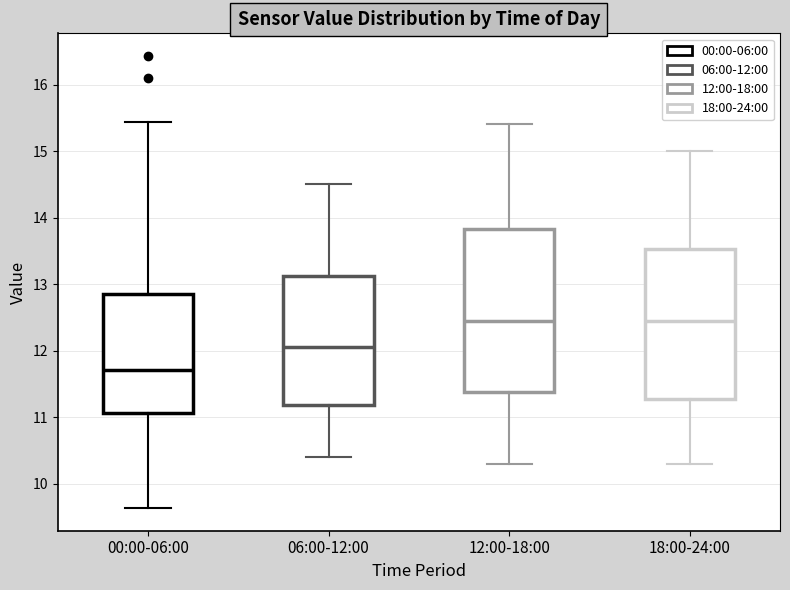

Reading left to right, read every box against the y-axis: the position of its median line, the range the box covers, and the ends of its whiskers. The values are not printed on the chart, so give them approximately, as read against the axis.

00:00-06:00: median 11.7, box 11.1 to 12.8, whiskers 9.6 to 15.4
06:00-12:00: median 12.1, box 11.2 to 13.1, whiskers 10.4 to 14.5
12:00-18:00: median 12.5, box 11.4 to 13.8, whiskers 10.3 to 15.4
18:00-24:00: median 12.5, box 11.3 to 13.5, whiskers 10.3 to 15.0